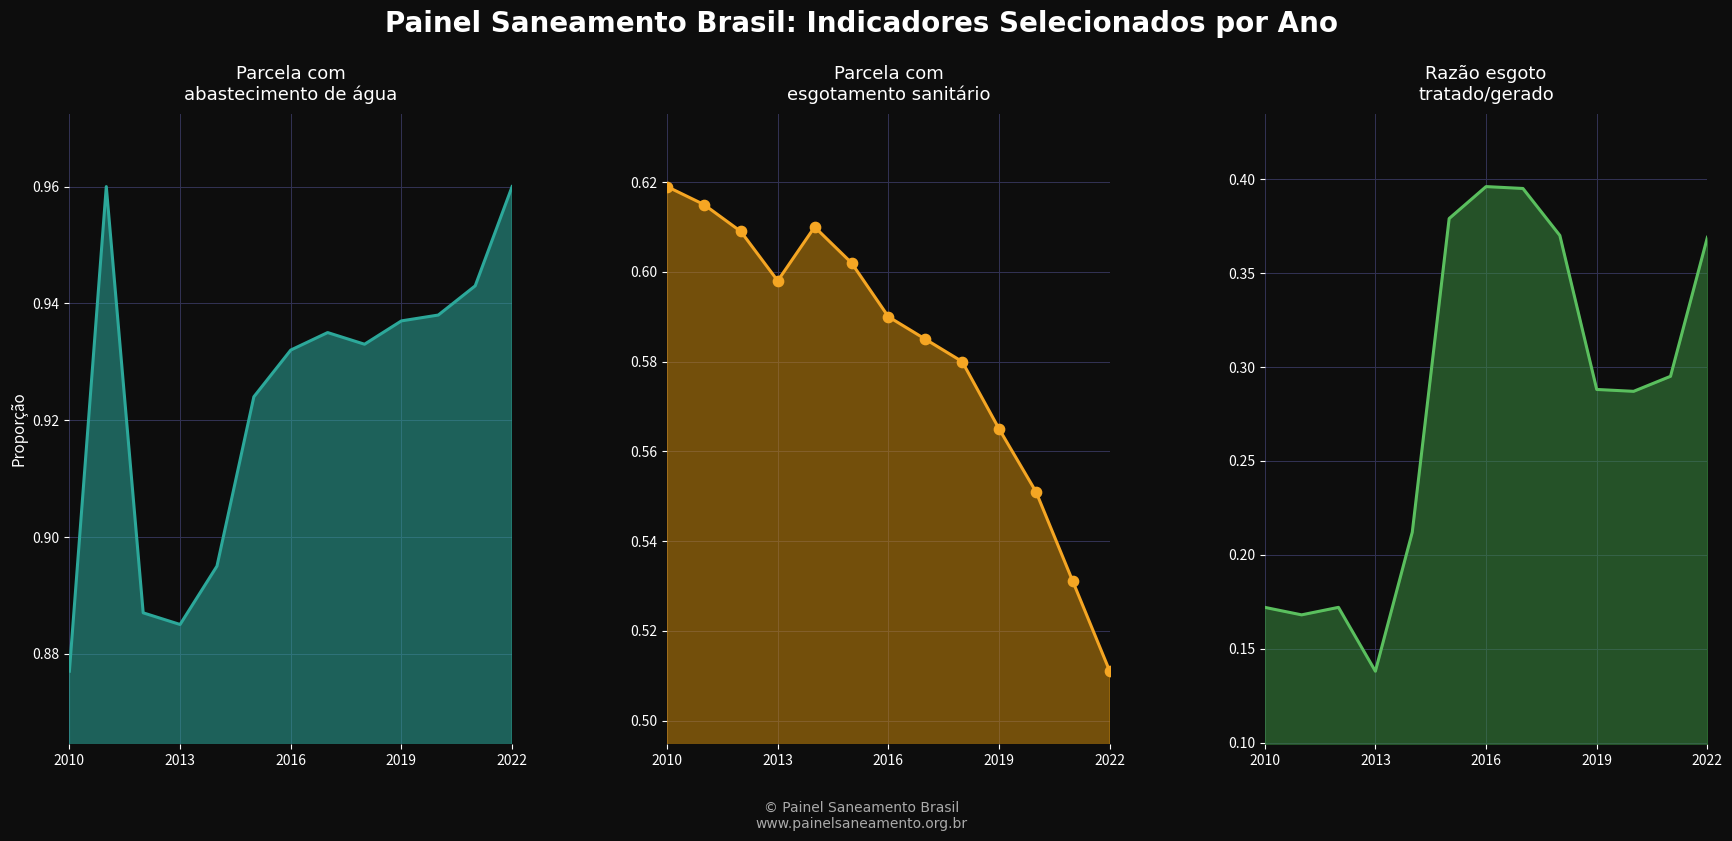

Which series has the largest Y range (max minus min)?

Razão esgoto tratado